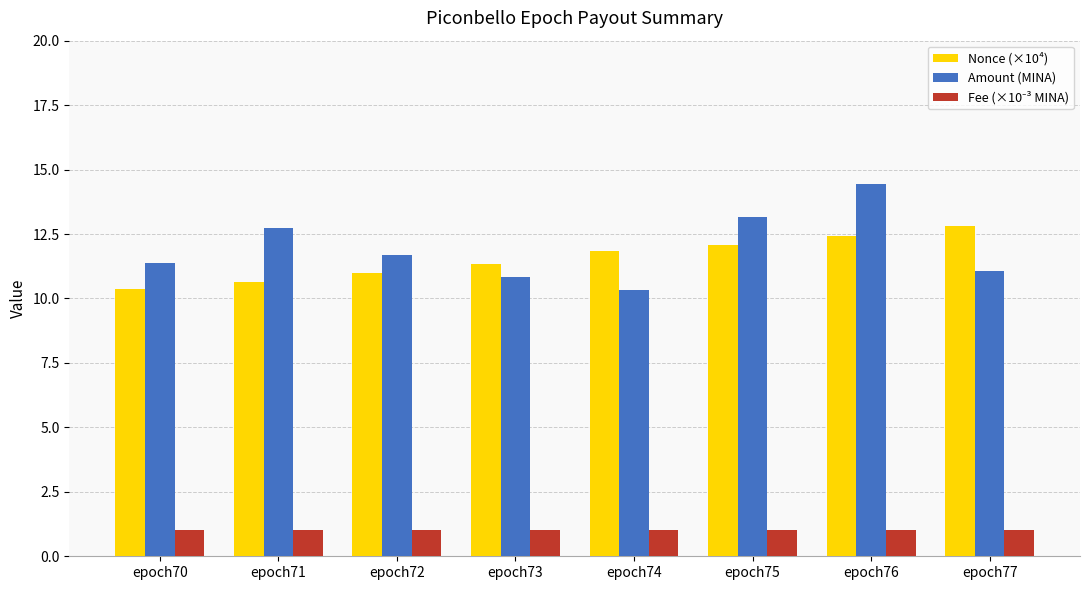

Which label corresponds to the largest value in the chart?

epoch76